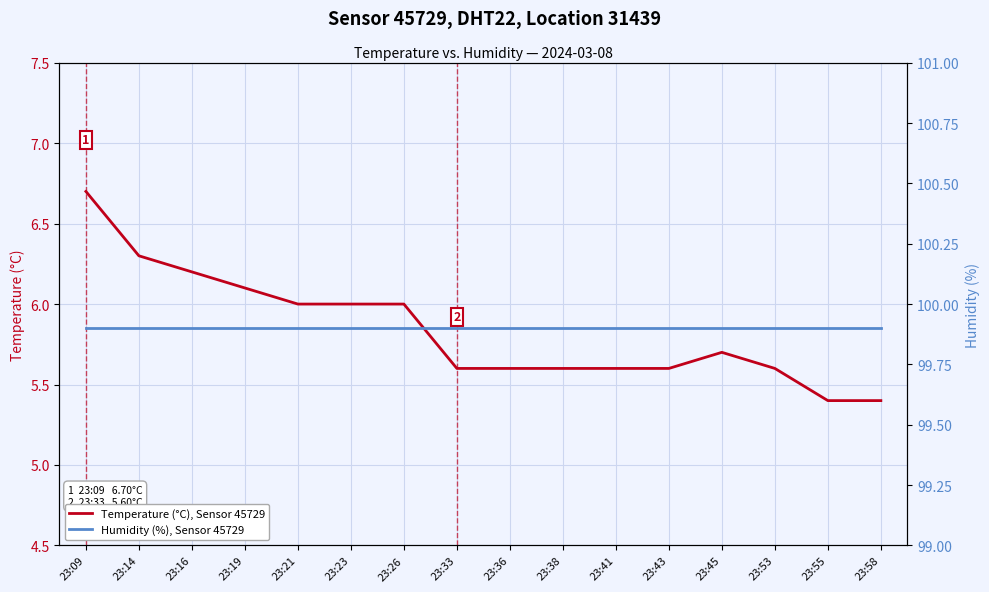

The Temperature (°C), Sensor 45729 series shows 2.6 at 23:43. True or false?

False